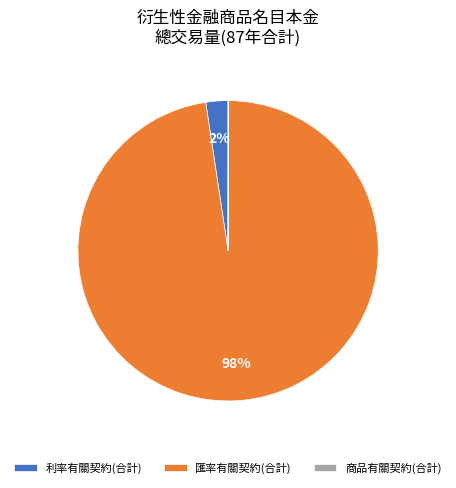

What is the largest slice in the pie chart?

匯率有關契約(合計)